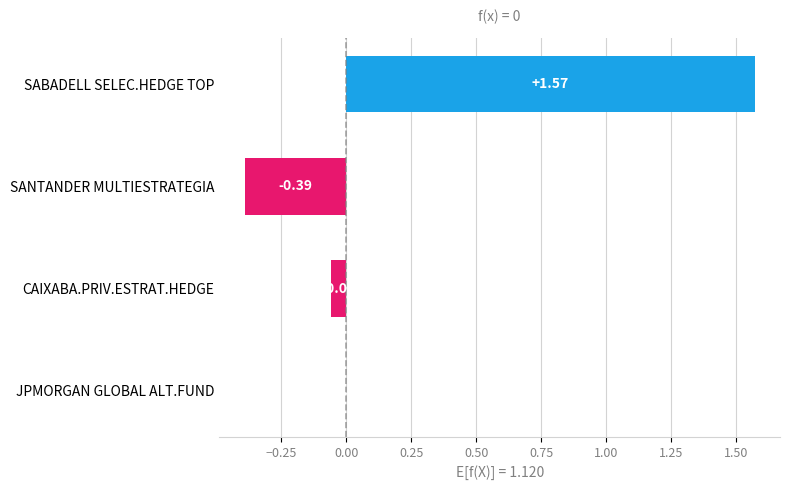

What is the change in value from SABADELL SELEC.HEDGE TOP to JPMORGAN GLOBAL ALT.FUND?

-1.6